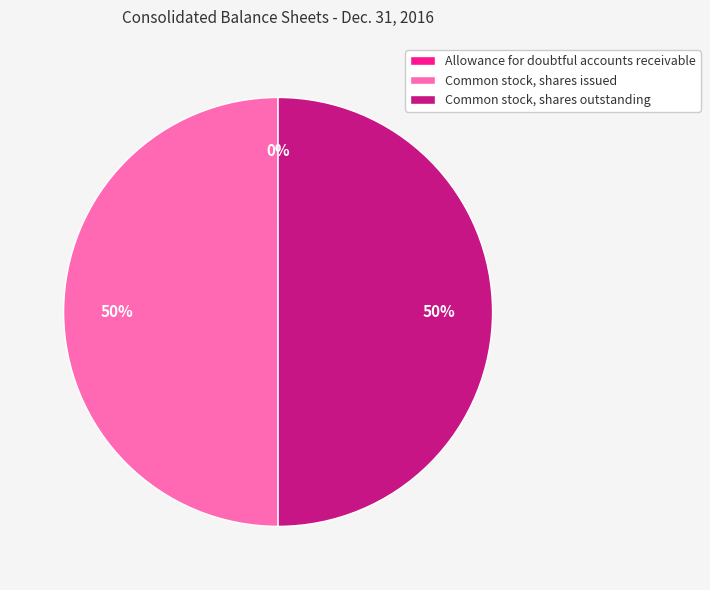

To the nearest percent, what is the average slice percentage?

33%